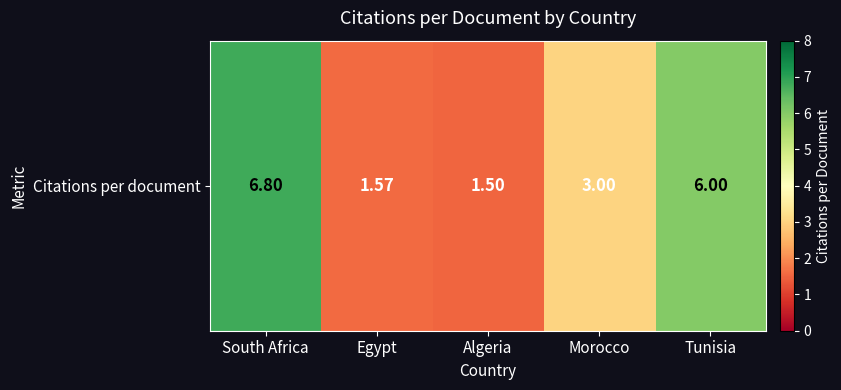

Rank the categories by value from highest to lowest.

South Africa, Tunisia, Morocco, Egypt, Algeria